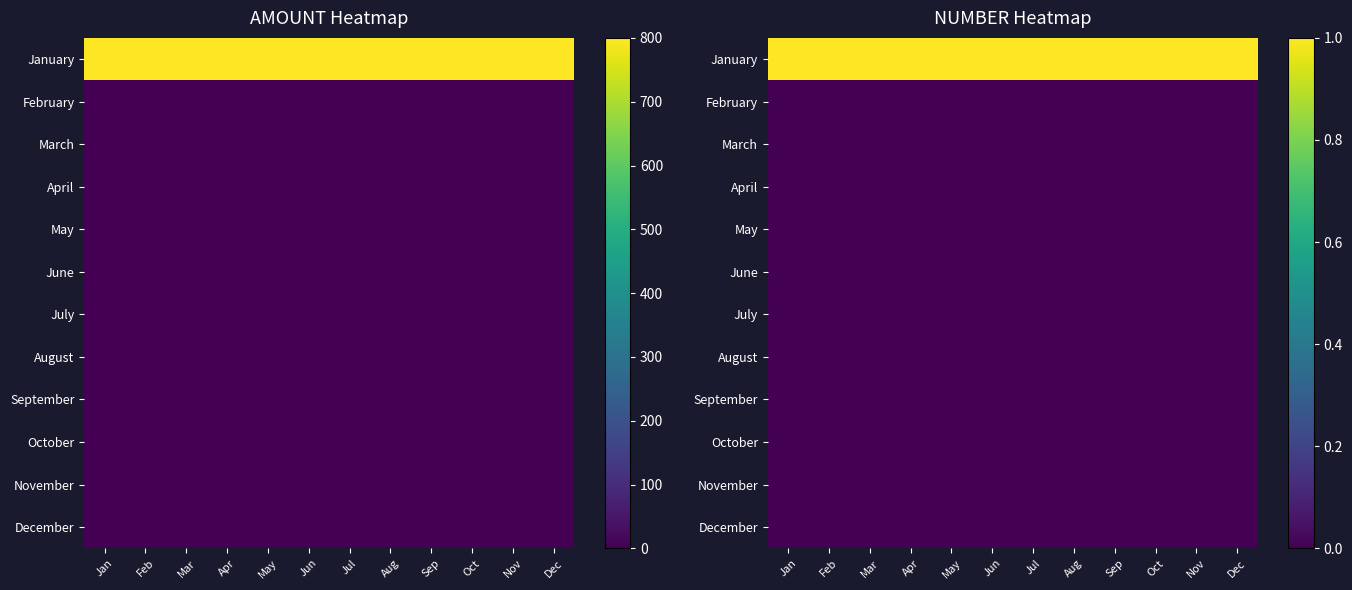

Is the value of August at Oct greater than the value of March at Oct?

No